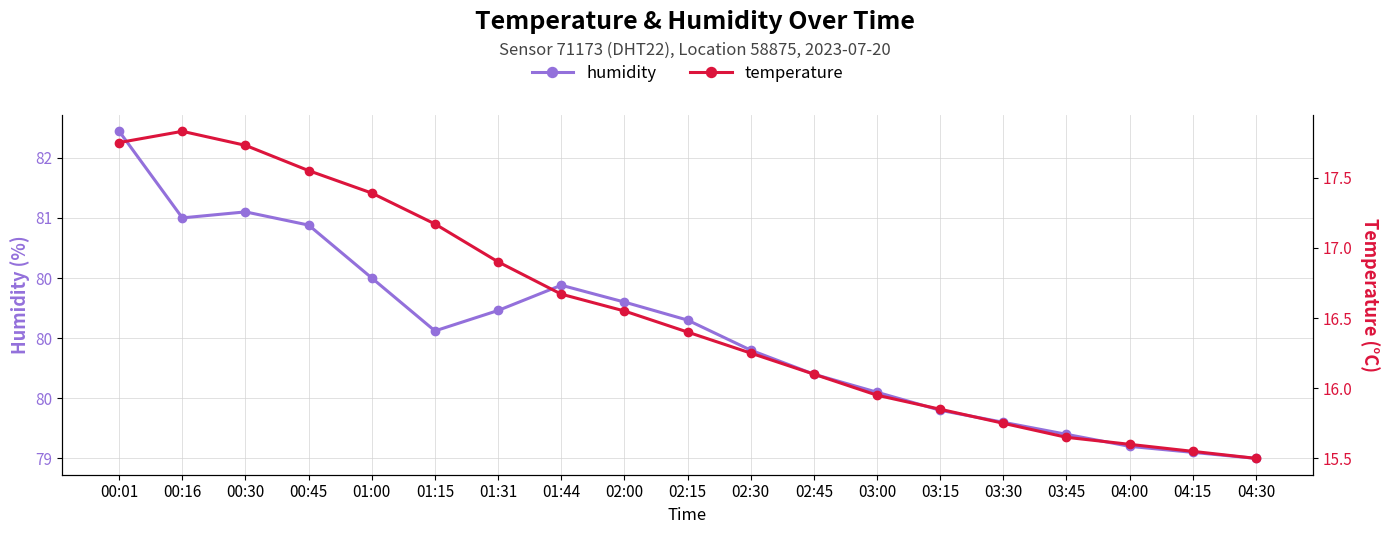

What is the sum of the temperature values at 03:30 and 02:45?

31.9